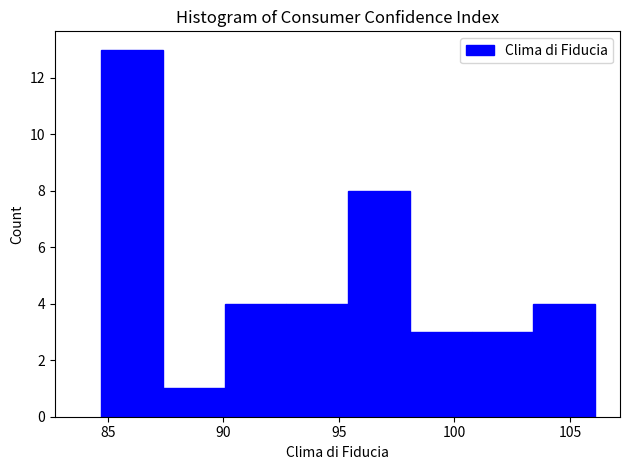

Reading left to right, list every bar in this chart as the range it spans on the x-axis followed by its height. Neither the bar edges nor the heights are printed on the chart, so give them approximately, as read against the axes.

84.5 to 87.5: 13
87.5 to 90.0: 1
90.0 to 92.5: 4
92.5 to 95.5: 4
95.5 to 98.0: 8
98.0 to 101.0: 3
101.0 to 103.5: 3
103.5 to 106.0: 4